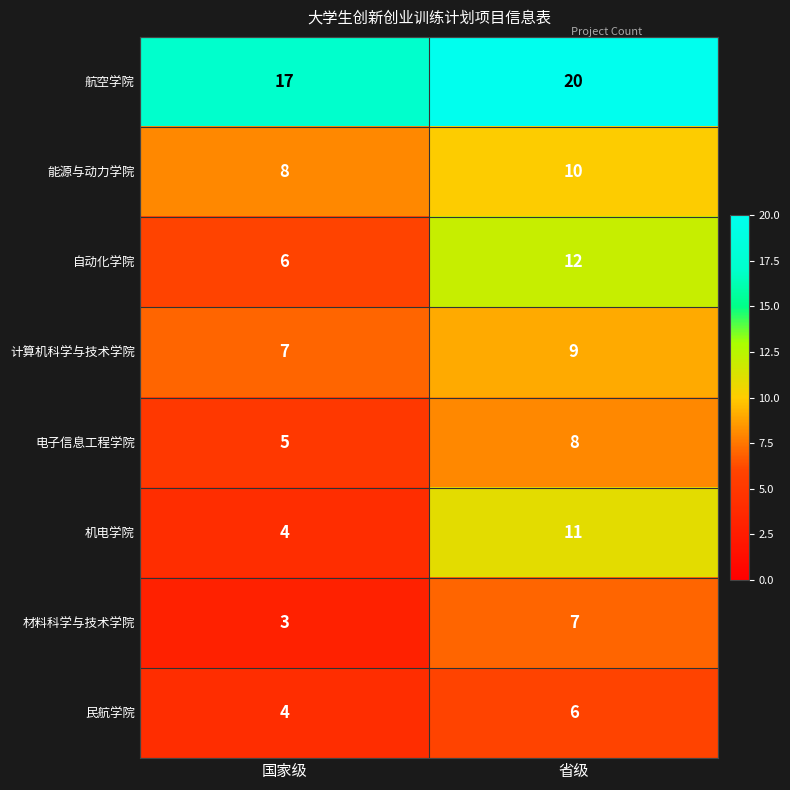

At how many categories does at least one series exceed 9?

2